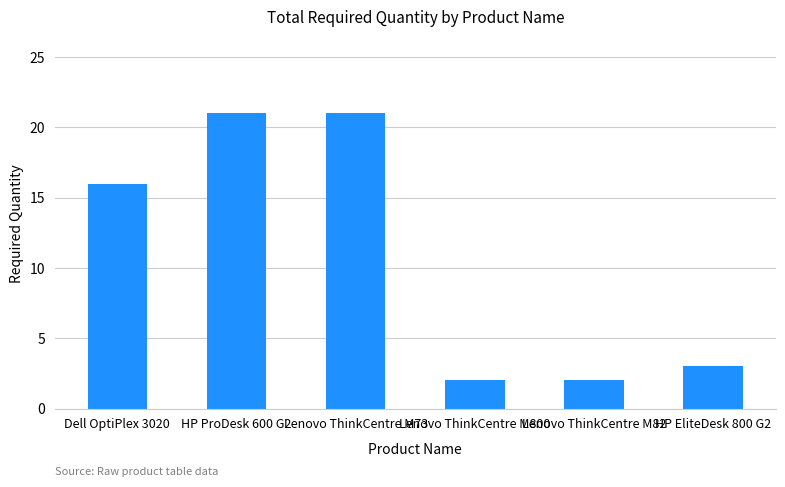

What is the label of the 5th bar from the right?

HP ProDesk 600 G2